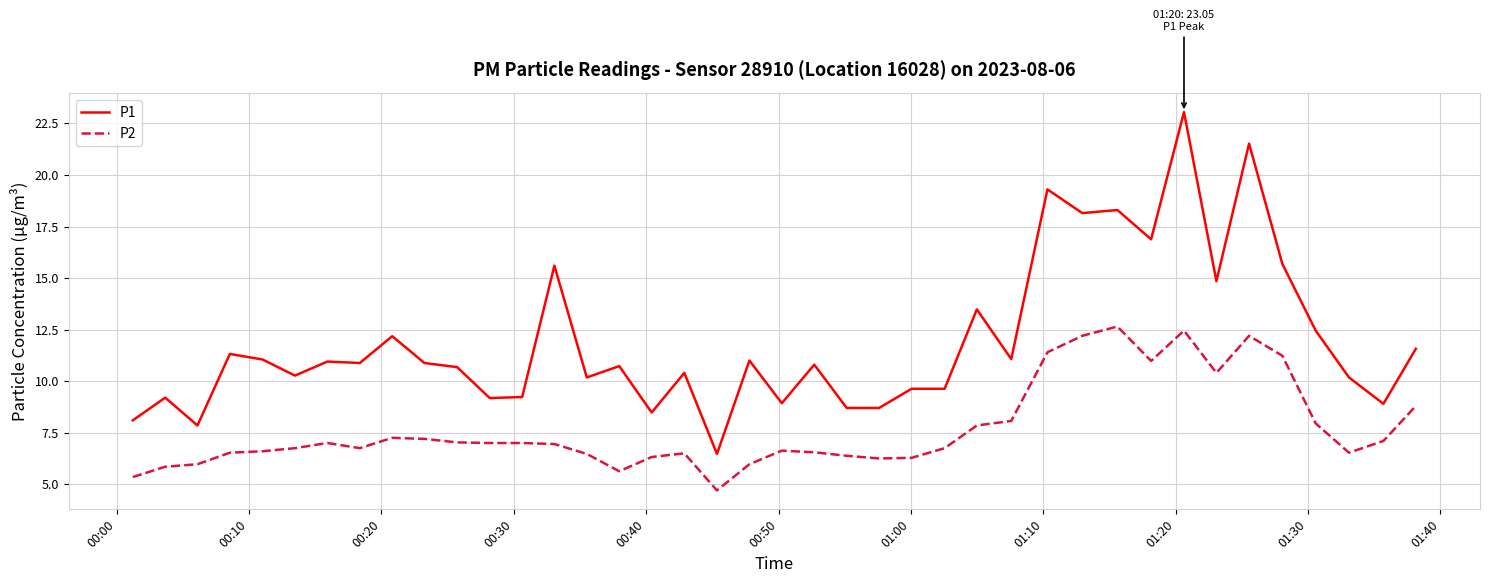

True or false: P2 and P1 intersect in this chart.

False